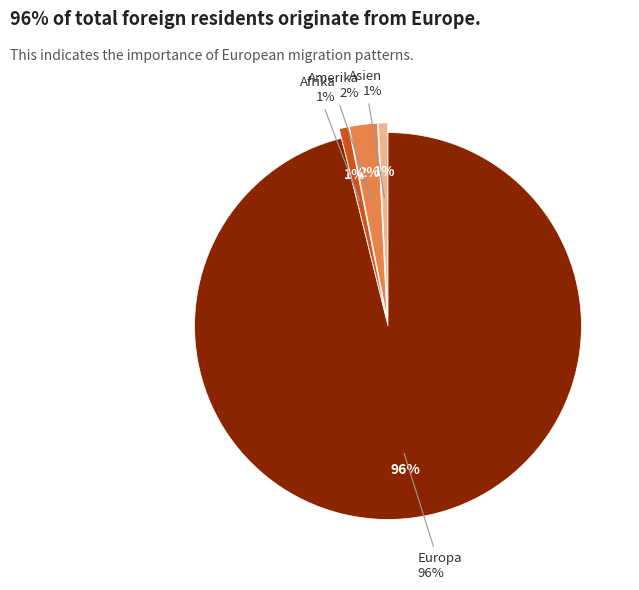

Between Asien and Europa, which is larger?

Europa